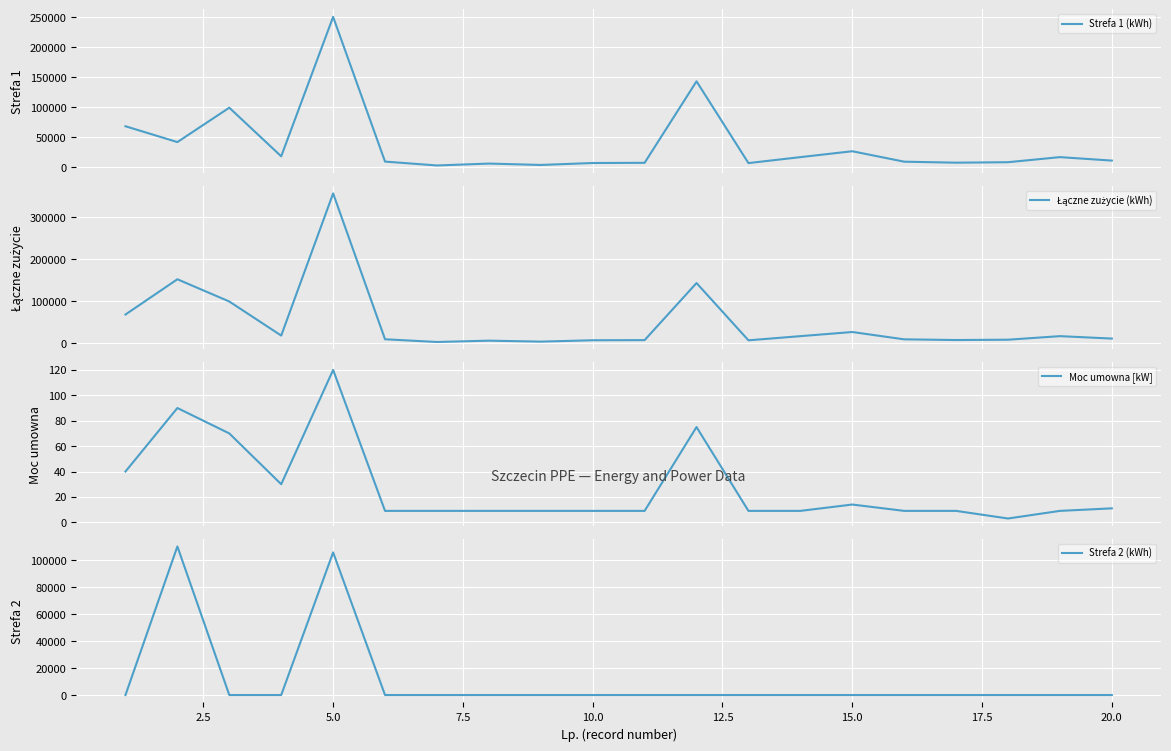

What is the maximum value for Strefa 1 (kWh)?

250551